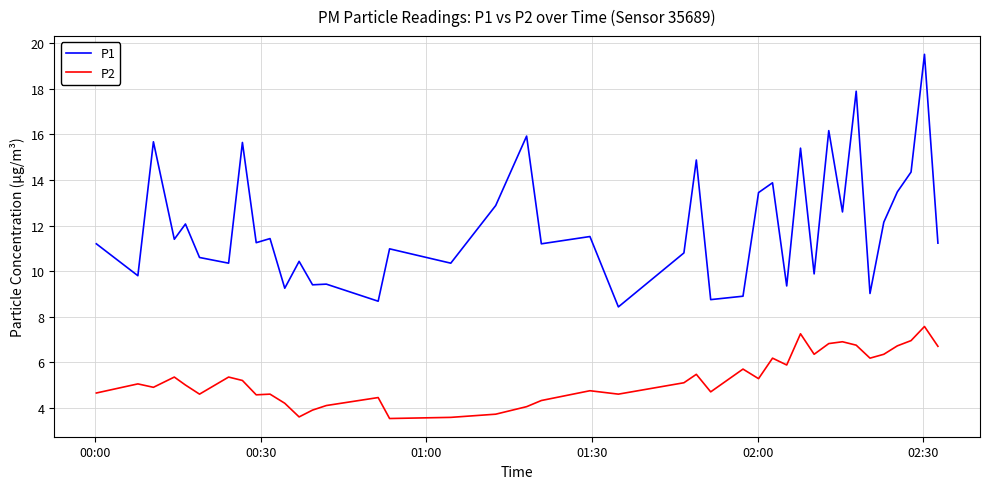

What is the maximum value shown in the chart?

19.5